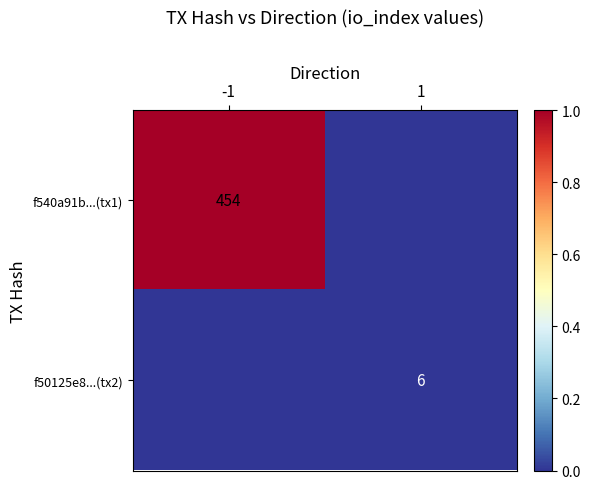

The f540a91b...(tx1) series shows 801 at -1. True or false?

False